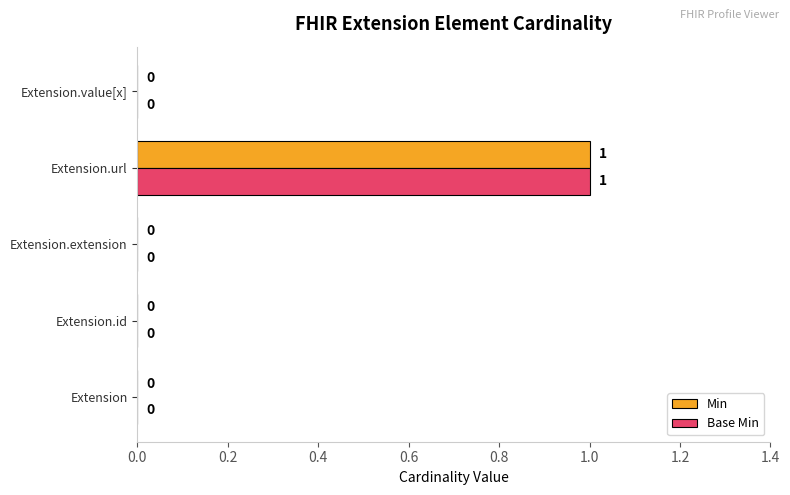

What is the sum of all Base Min values?

1